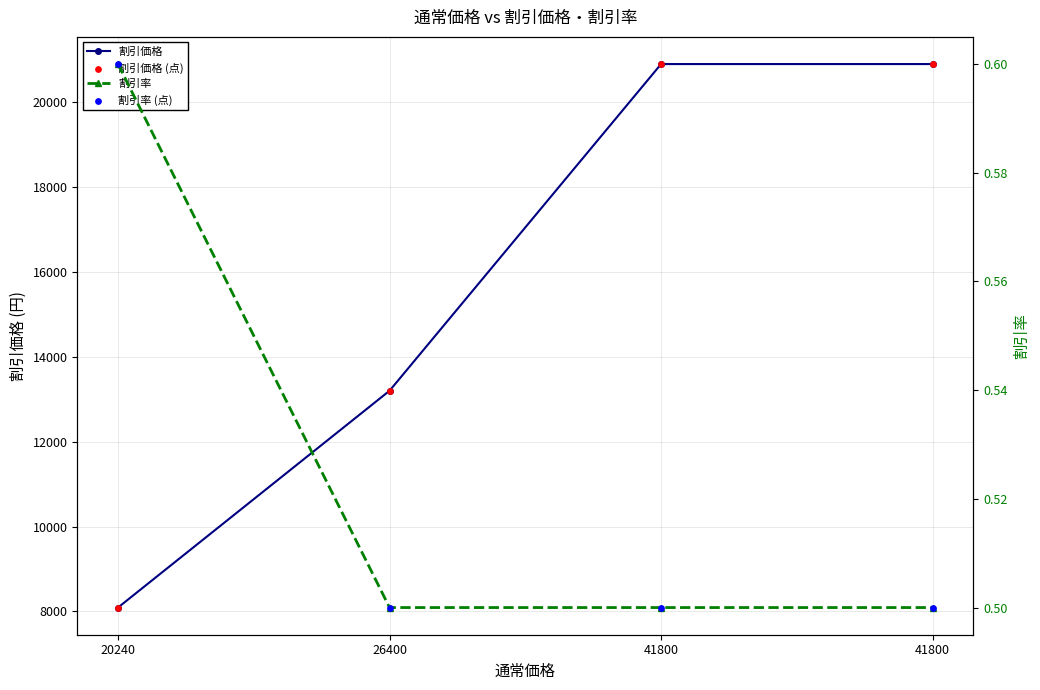

Which series has the widest spread of Y values?

割引価格